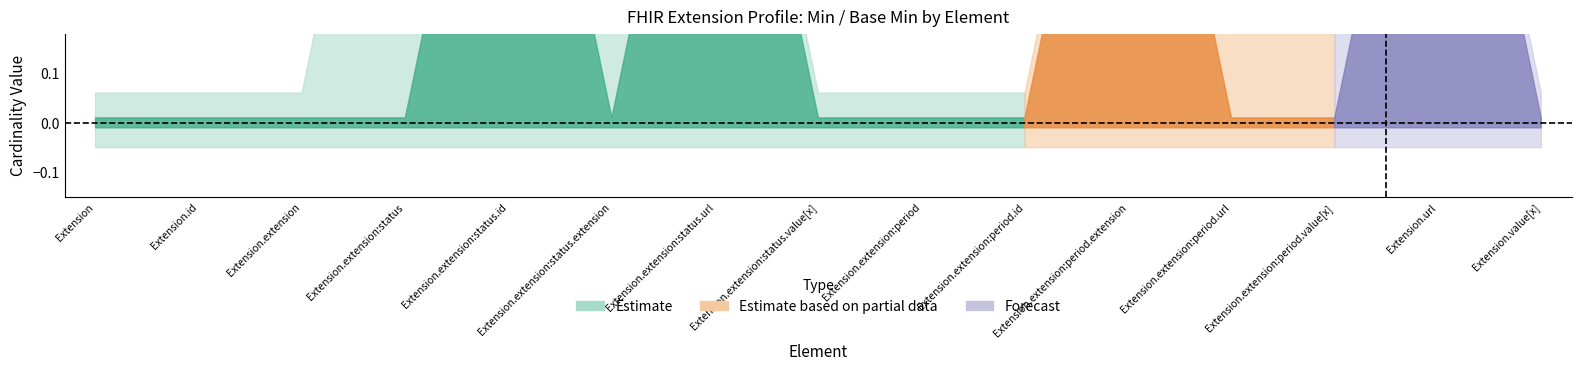

True or false: Max_numeric and Min cross at least once.

False